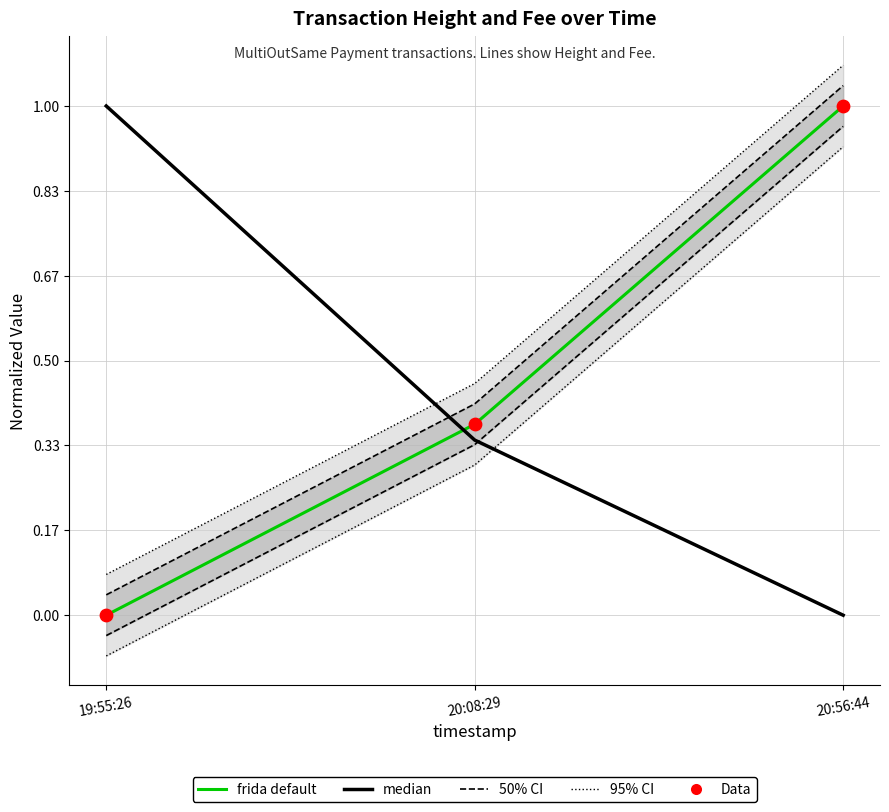

Which series contains the highest Y value?

95% CI